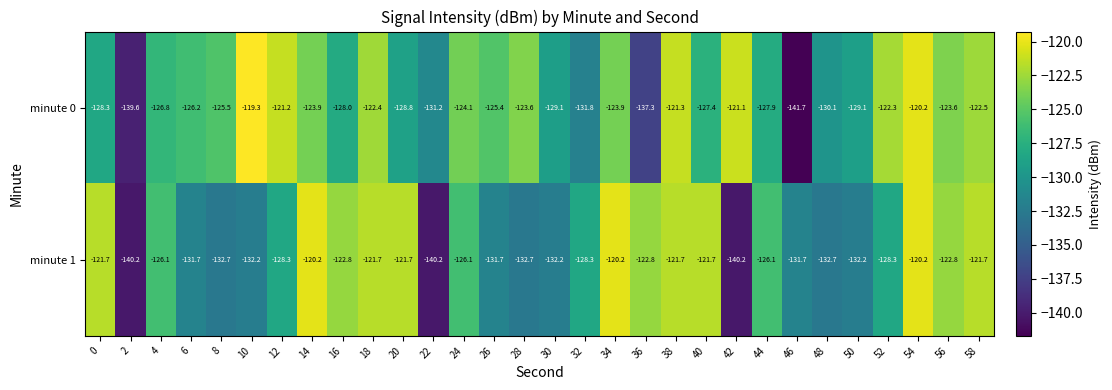

At which label is minute 0 closest to -130?

48